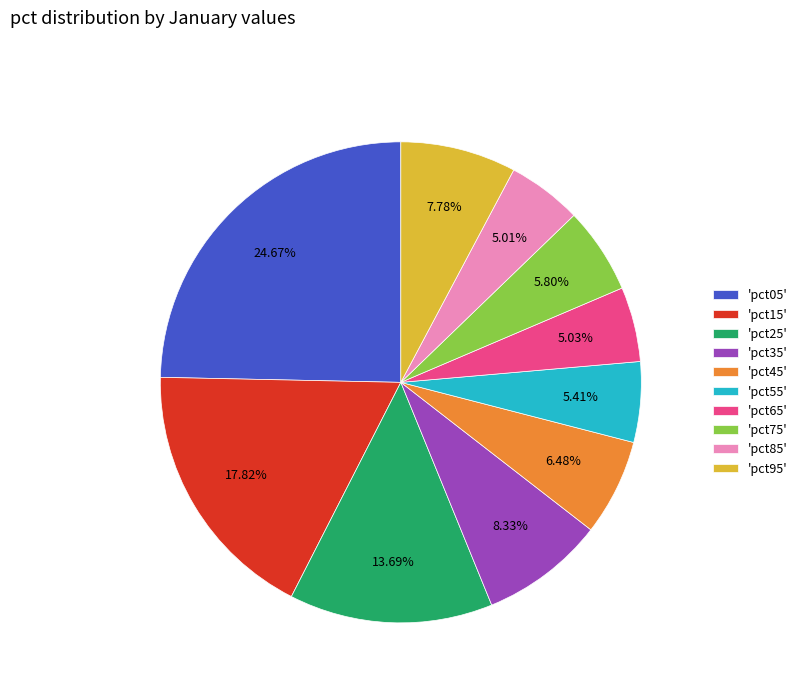

What is the largest slice in the pie chart?

'pct05'